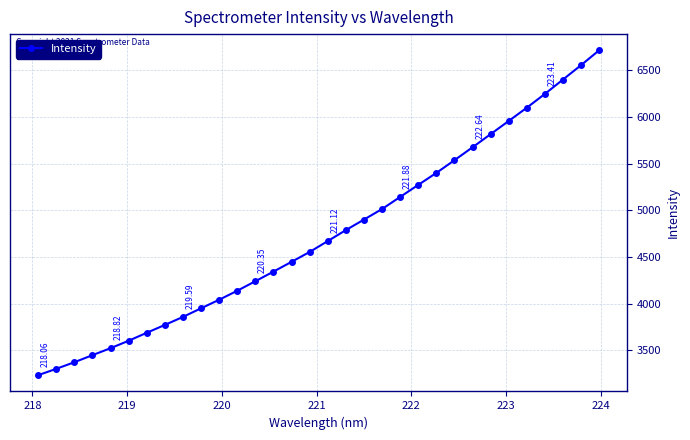

What is the difference between the maximum and minimum values?

3477.0